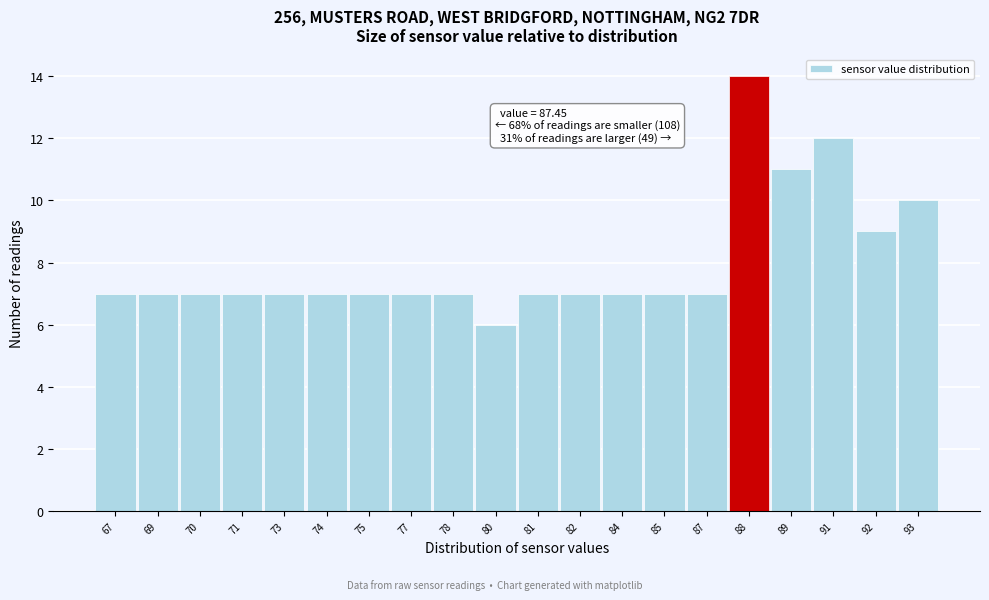

Reading left to right, what are all the values shown in this chart?

7	7	7	7	7	7	7	7	7	6	7	7	7	7	7	14	11	12	9	10